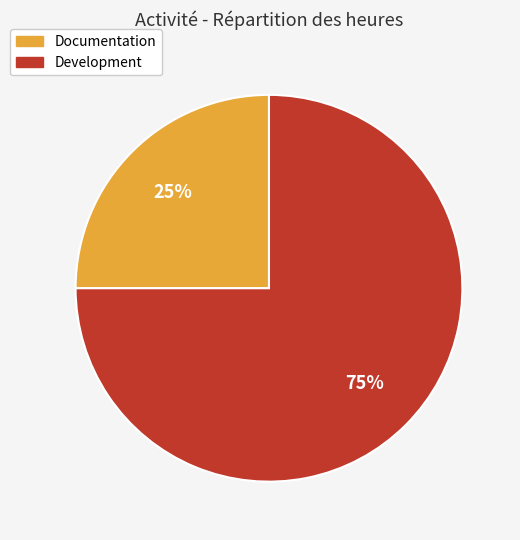

Does any single category account for the majority?

Yes